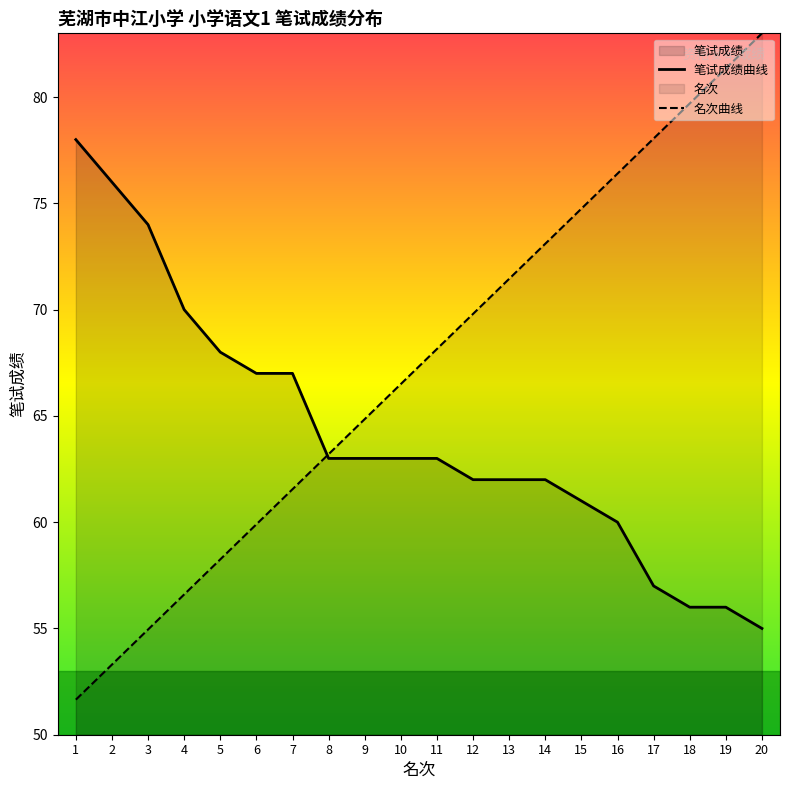

Between 10 and 19, which is larger?

10